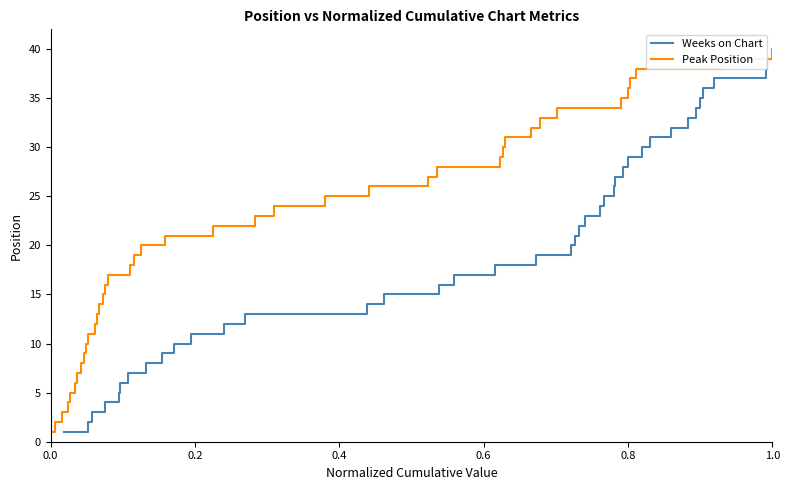

What is the smallest value displayed?

1